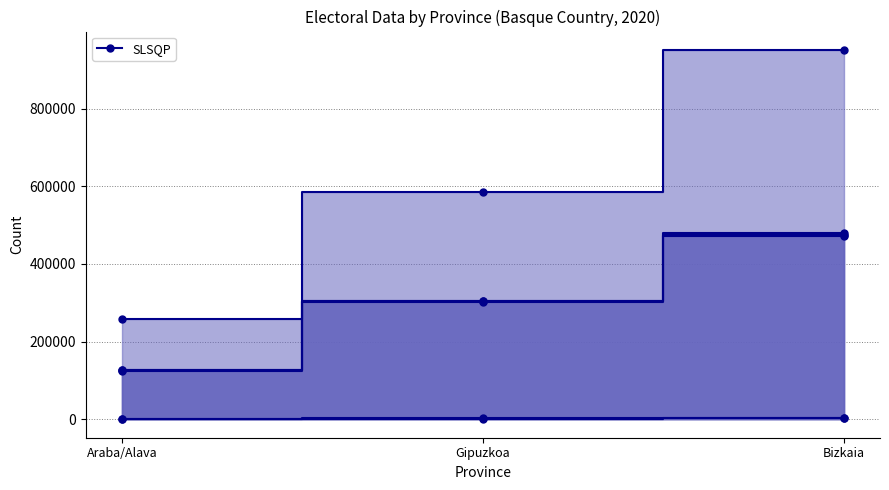

Reading right to left, list all the values displayed in this chart.

CENSO: Bizkaia=950564	Gipuzkoa=584906	Araba/Alava=258846
VOTANTES: Bizkaia=479058	Gipuzkoa=305200	Araba/Alava=126831
VALIDOS: Bizkaia=475142	Gipuzkoa=303669	Araba/Alava=125531
VOTOS.CANDIDATURAS: Bizkaia=470618	Gipuzkoa=300795	Araba/Alava=124389
BLANCOS: Bizkaia=4524	Gipuzkoa=2874	Araba/Alava=1142
NULOS: Bizkaia=3916	Gipuzkoa=1531	Araba/Alava=1300